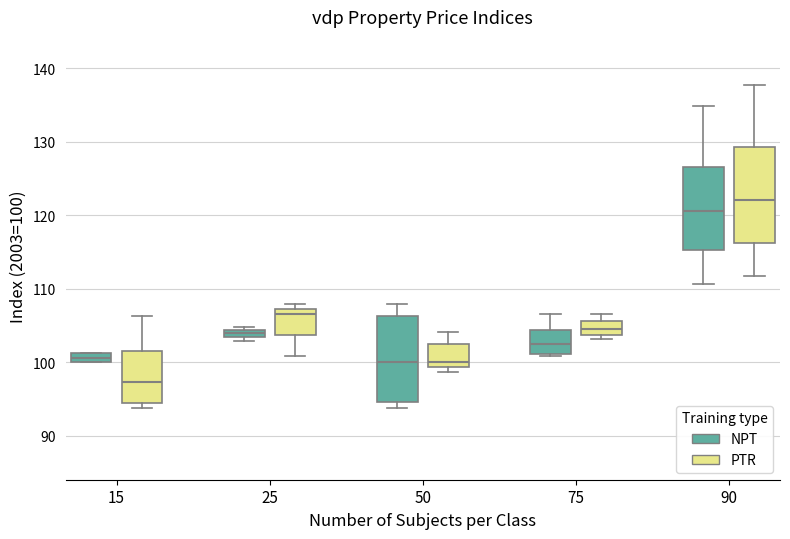

Which box's median line is the lowest?

15 (PTR)